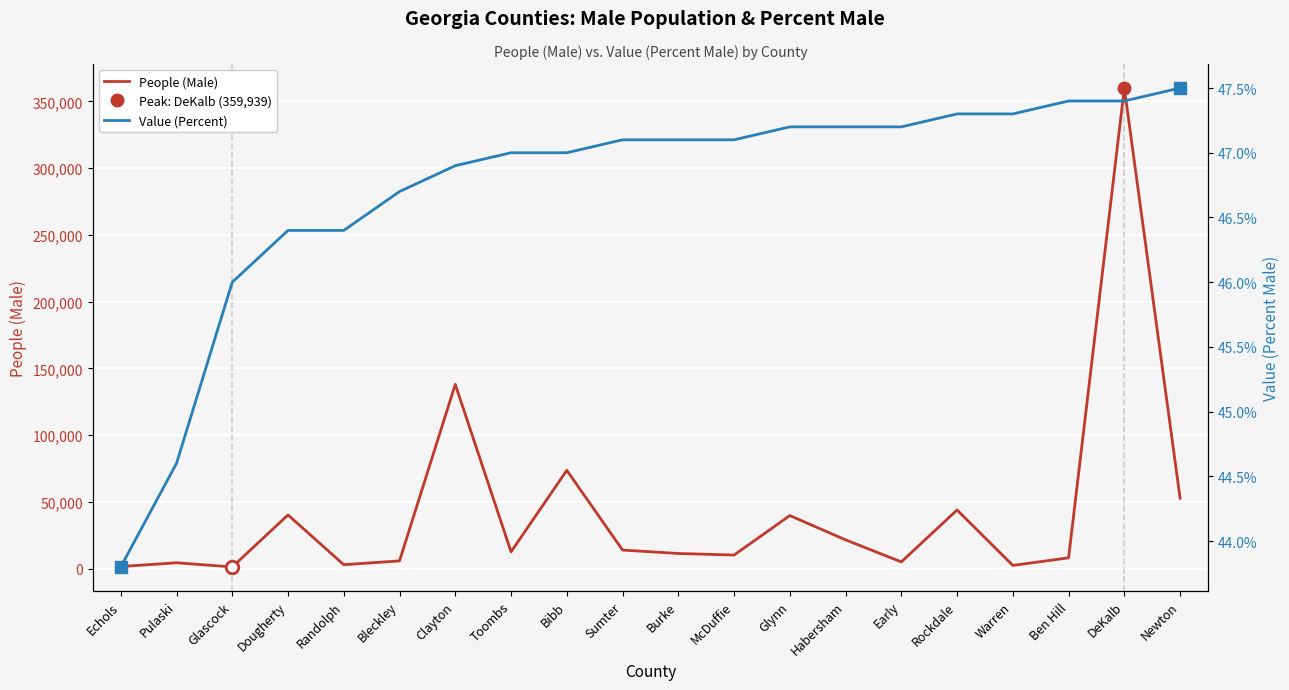

Rank the series by their maximum value, from lowest to highest.

Value (Percent), People (Male)